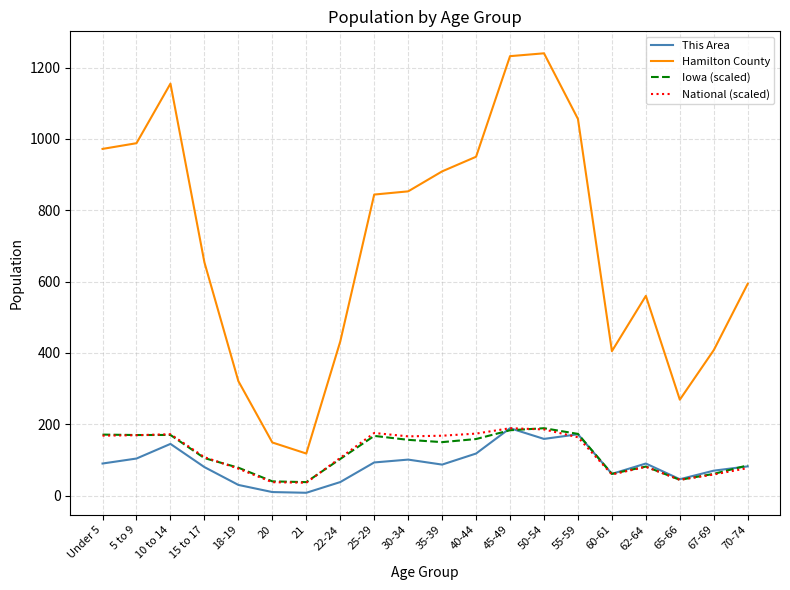

The value of National (scaled) at 35-39 is 300.4. True or false?

False